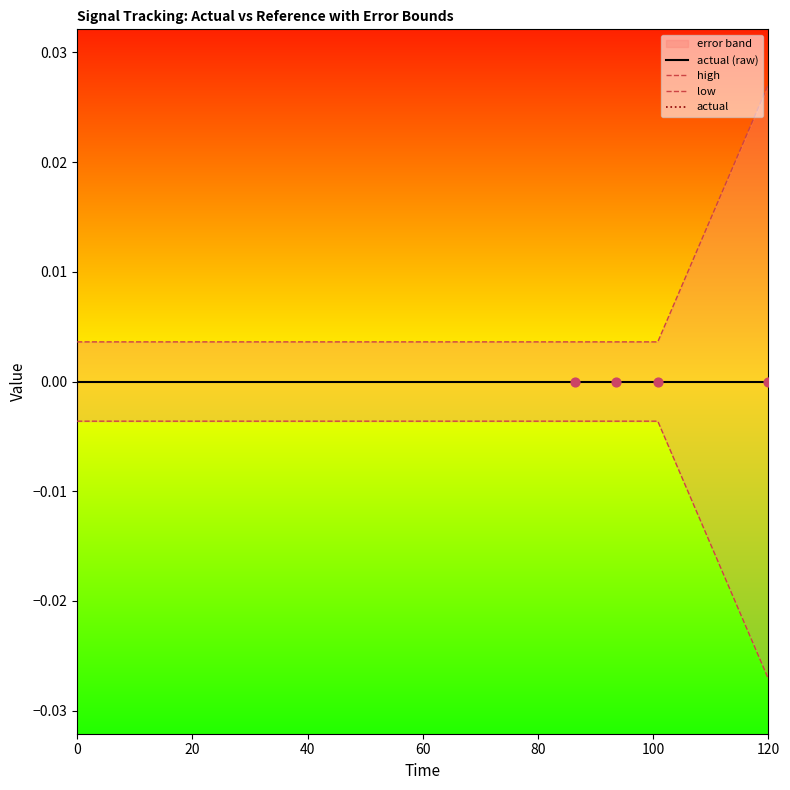

Which series has the widest spread of Y values?

high